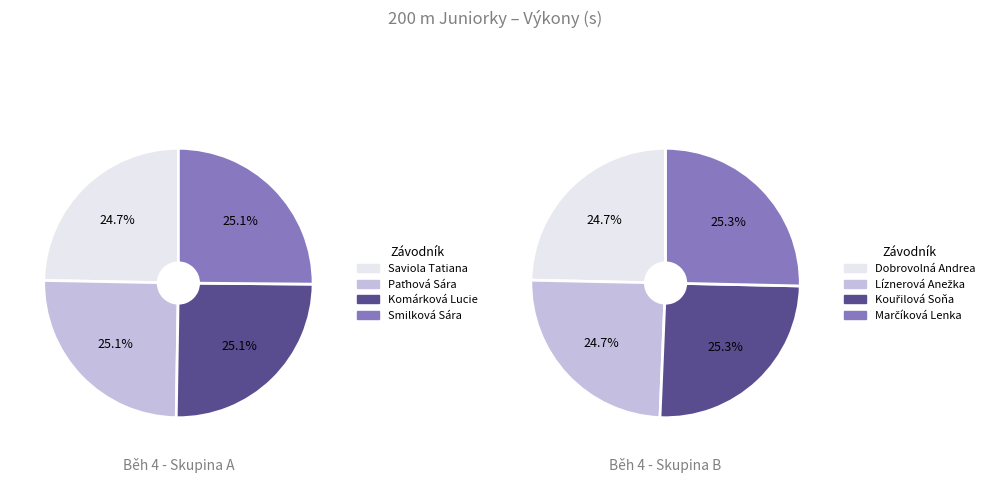

What is the smallest slice in the pie chart?

Saviola Tatiana